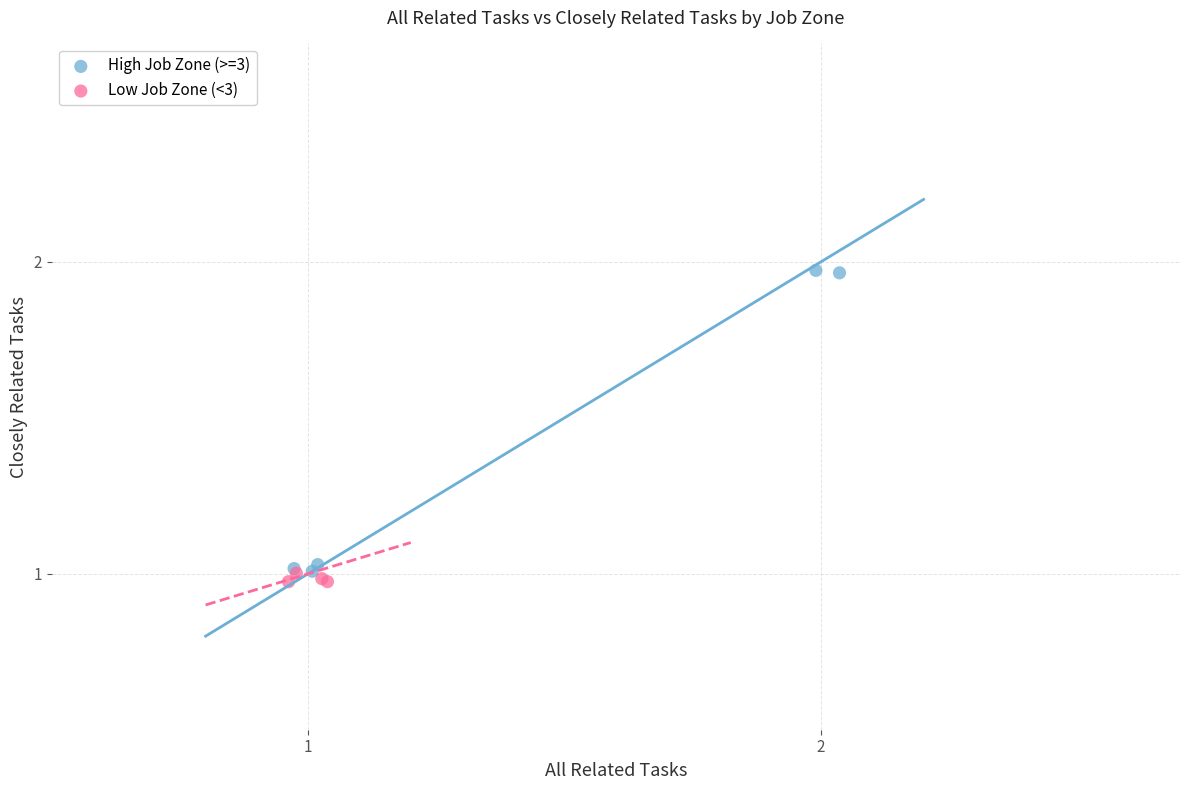

Which series contains the highest Y value?

High Job Zone (>=3)